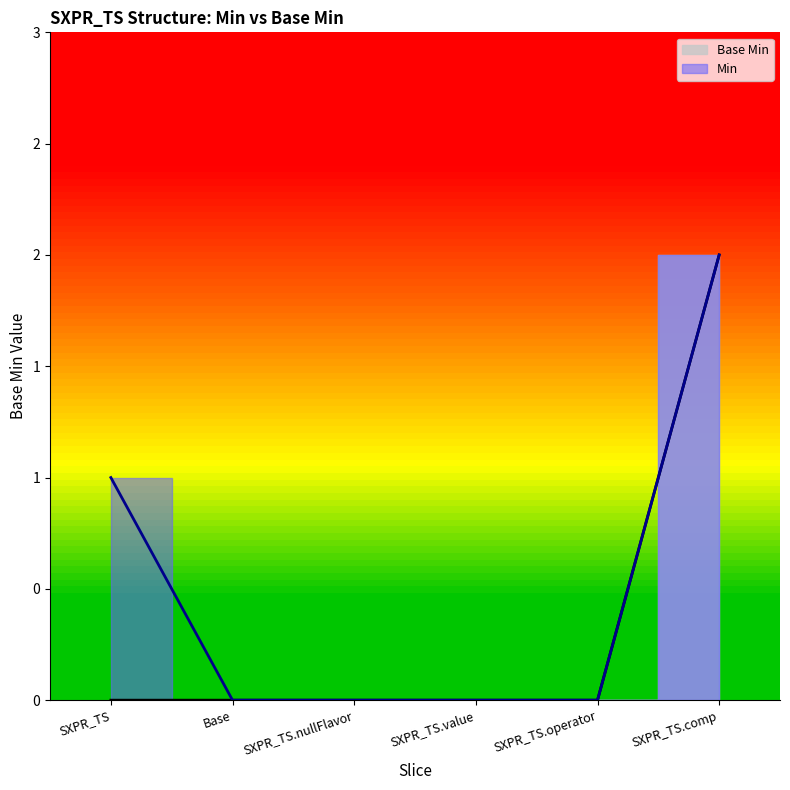

What is the maximum value shown in the chart?

2